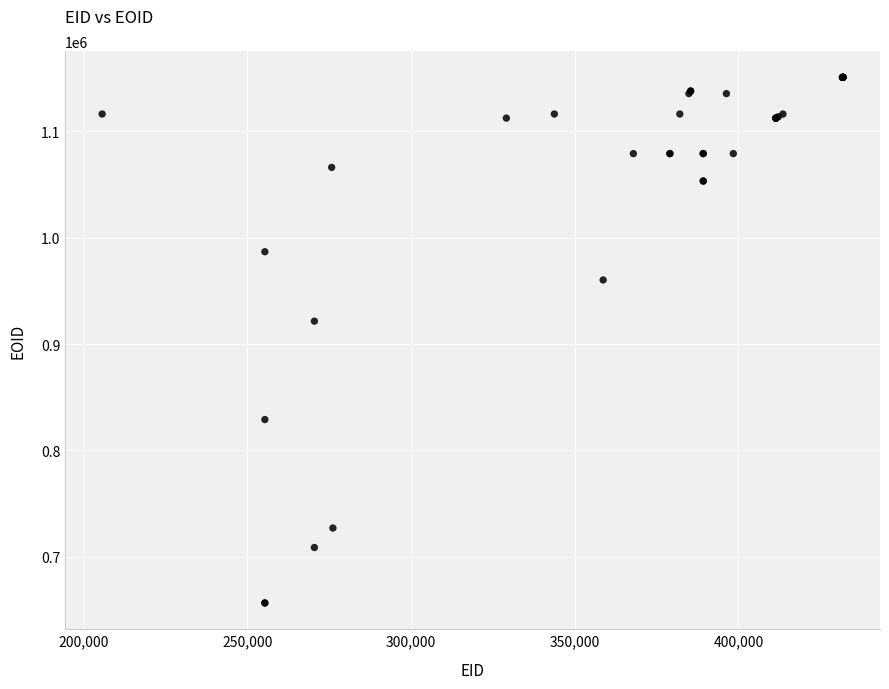

What Y value in the scatter plot is closest to 903642?

921520